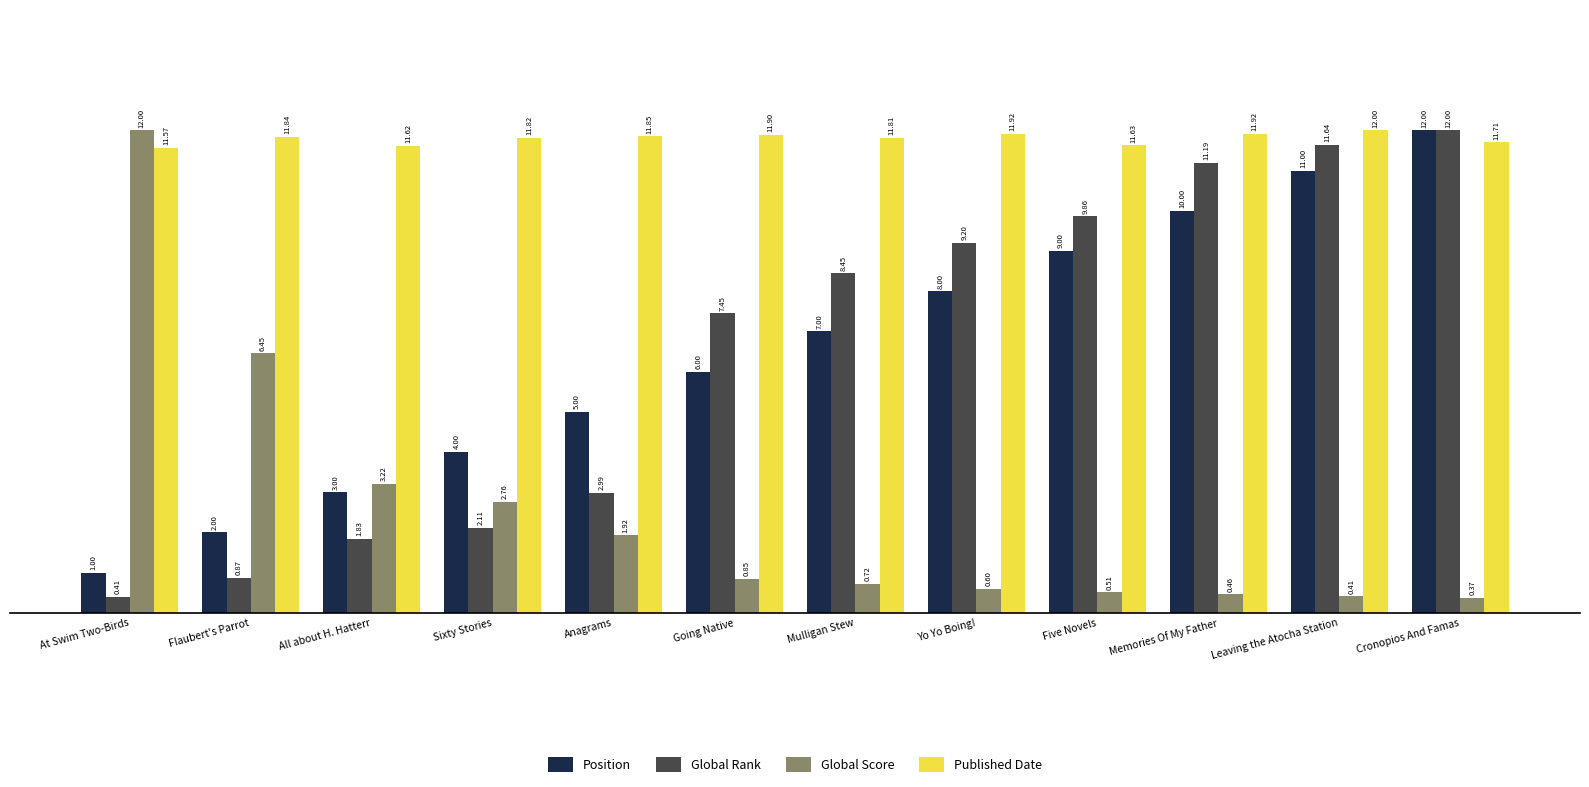

What are all the series names shown in the legend?

Position, Global Rank, Global Score, Published Date